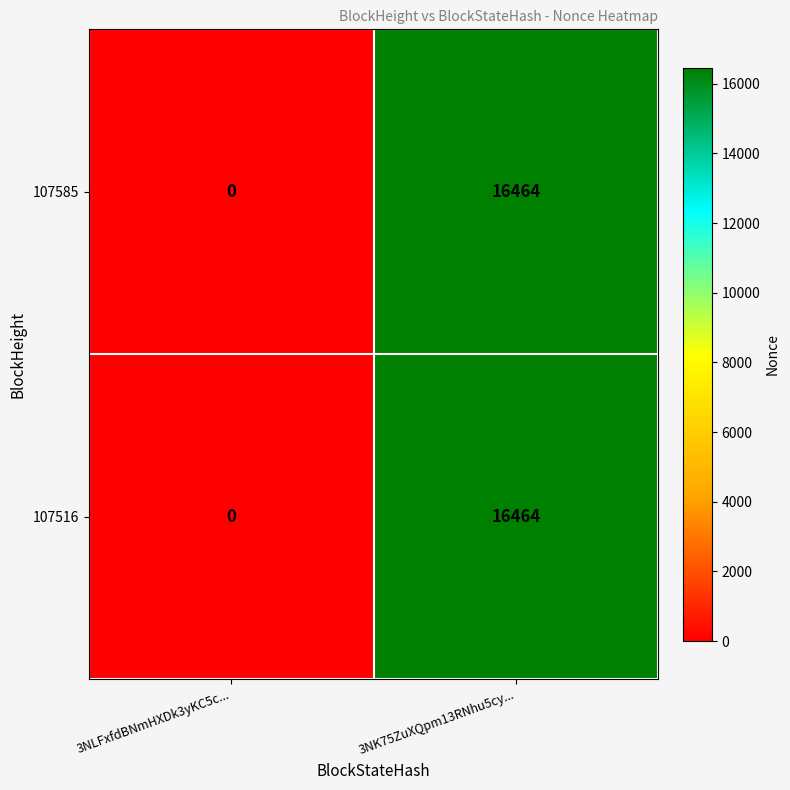

Which category has the lowest value across all series?

3NLFxfdBNmHXDk3yKC5c...